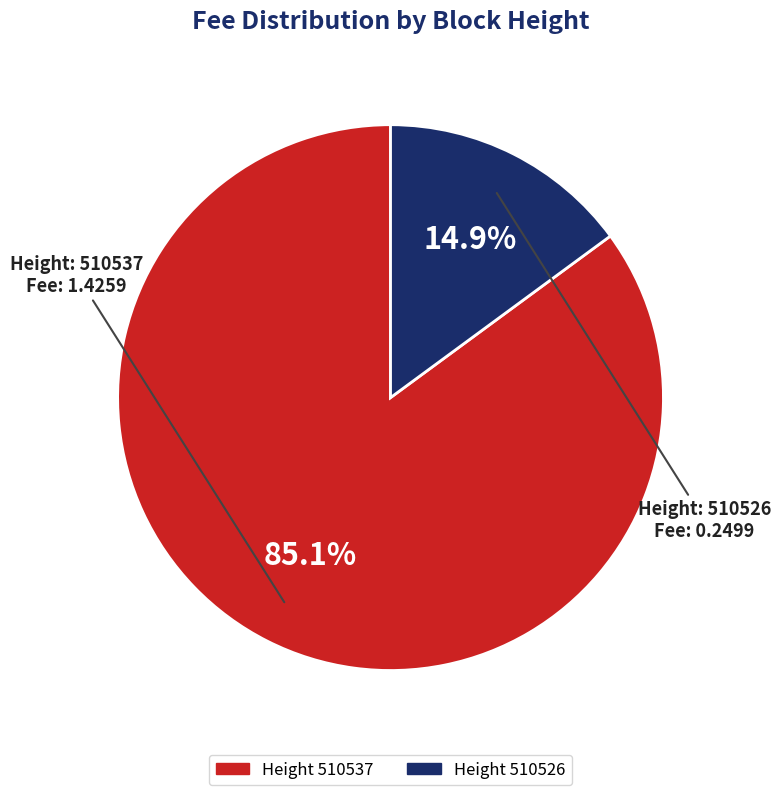

Is there a majority slice in this chart?

Yes